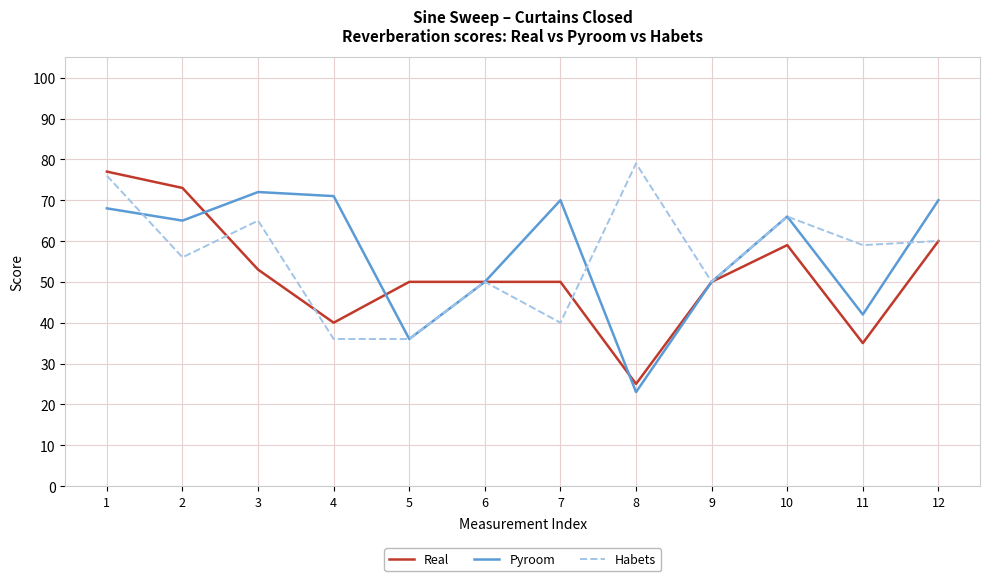

Which series changed the most between 3 and 9?

Pyroom